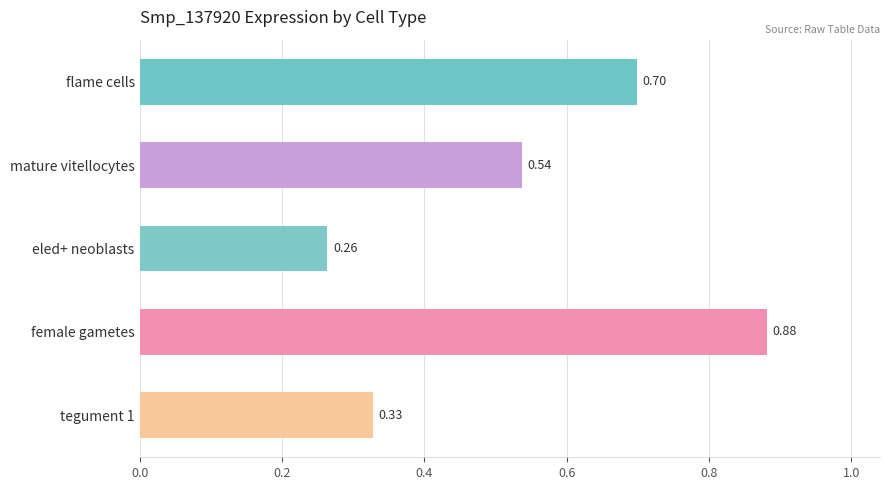

How many series are shown in this chart?

1